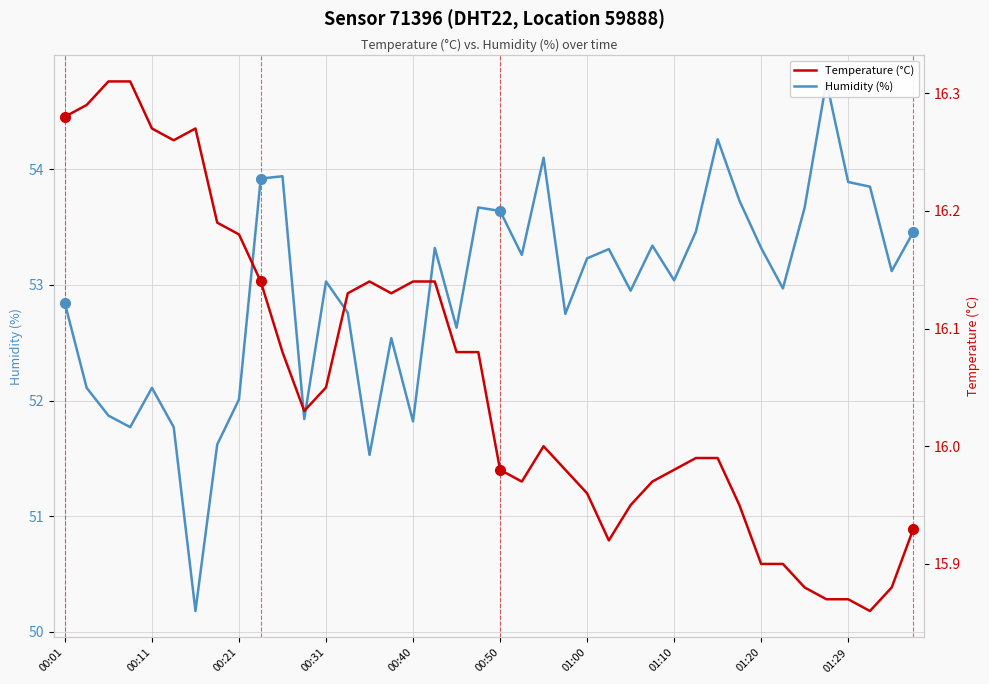

Where does the Temperature (°C) series first go above 16?

00:01